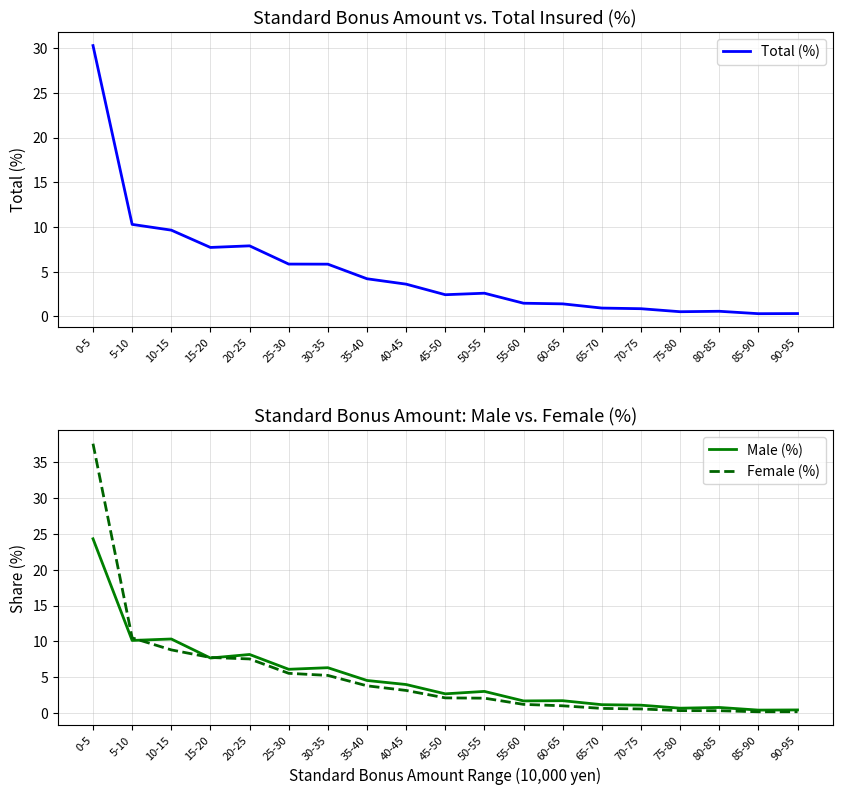

Between which two adjacent categories do Total (%) and Male (%) first intersect?

5-10 and 10-15